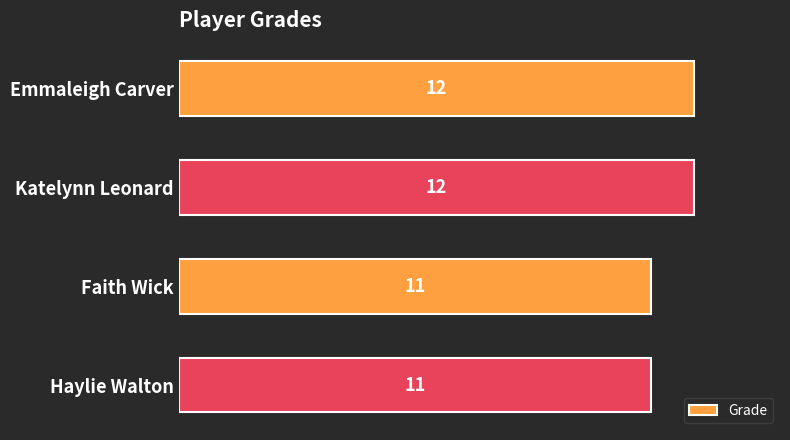

True or false: the data shows 12 at Emmaleigh Carver.

True